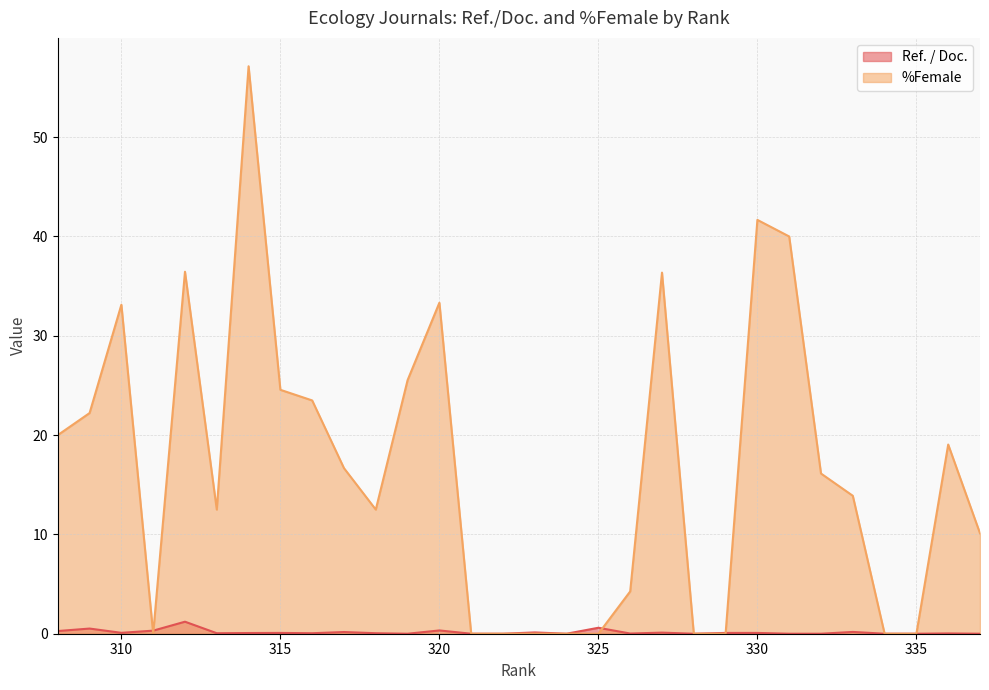

What is the sum of all %Female values?

499.0